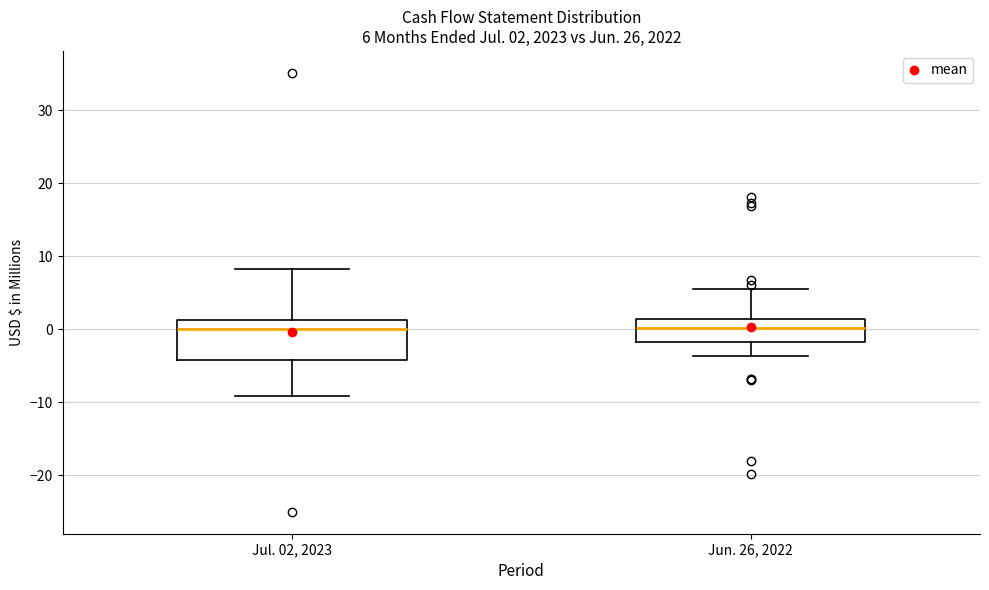

Which box is the tallest, from its lower edge to its upper edge?

Jul. 02, 2023